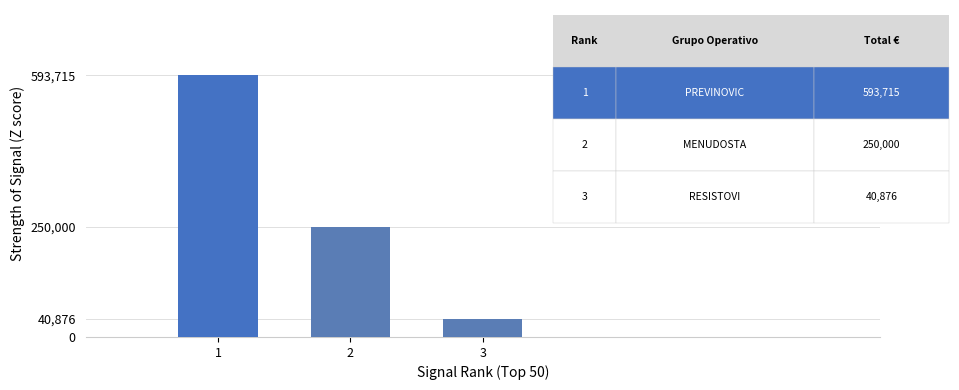

Which has a higher value, 3 or 2?

2